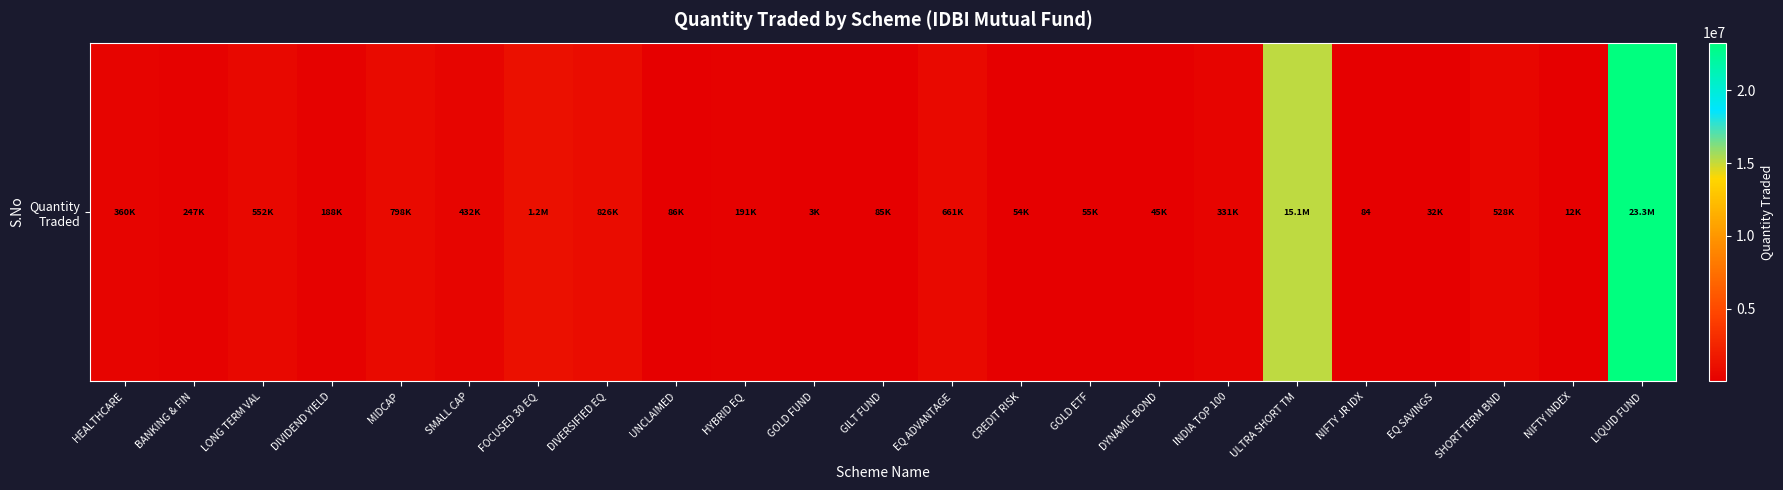

Reading right to left, list all the values displayed in this chart.

LIQUID FUND=23281638.6	NIFTY INDEX=11664.3	SHORT TERM BND=528352.2	EQ SAVINGS=32367.9	NIFTY JR IDX=84.3	ULTRA SHORT TM=15130203.9	INDIA TOP 100=330580.2	DYNAMIC BOND=44564.7	GOLD ETF=54518.5	CREDIT RISK=53881.3	EQ ADVANTAGE=660530.2	GILT FUND=84896.8	GOLD FUND=2827.9	HYBRID EQ=190700.4	UNCLAIMED=86234.0	DIVERSIFIED EQ=825846.0	FOCUSED 30 EQ=1159021.8	SMALL CAP=432098.4	MIDCAP=798273.7	DIVIDEND YIELD=187809.3	LONG TERM VAL=551564.1	BANKING & FIN=247180.7	HEALTHCARE=360160.9